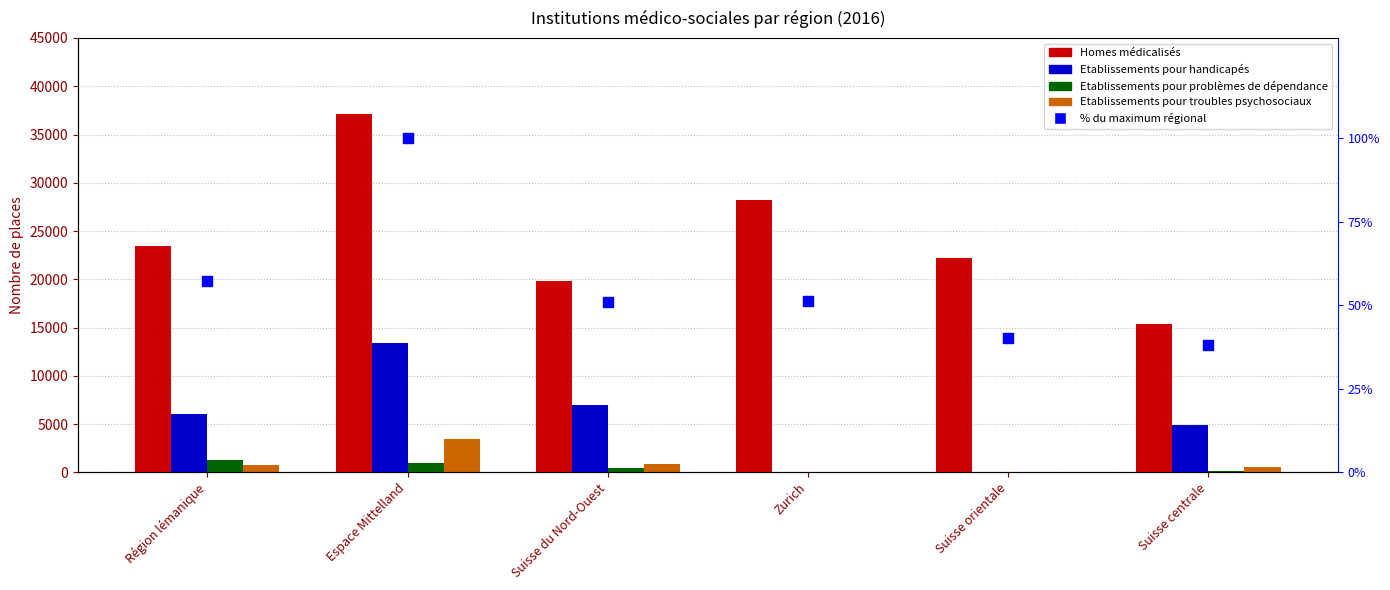

Which series reaches the maximum Y coordinate?

Homes médicalisés